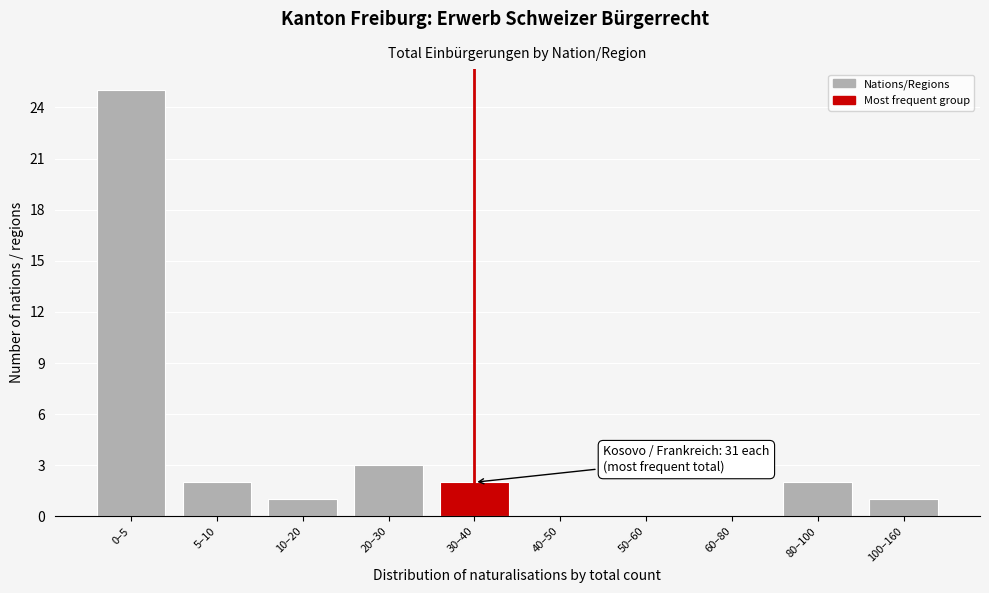

Reading left to right, list all the values displayed in this chart.

0–5=25	5–10=2	10–20=1	20–30=3	30–40=2	40–50=0	50–60=0	60–80=0	80–100=2	100–160=1